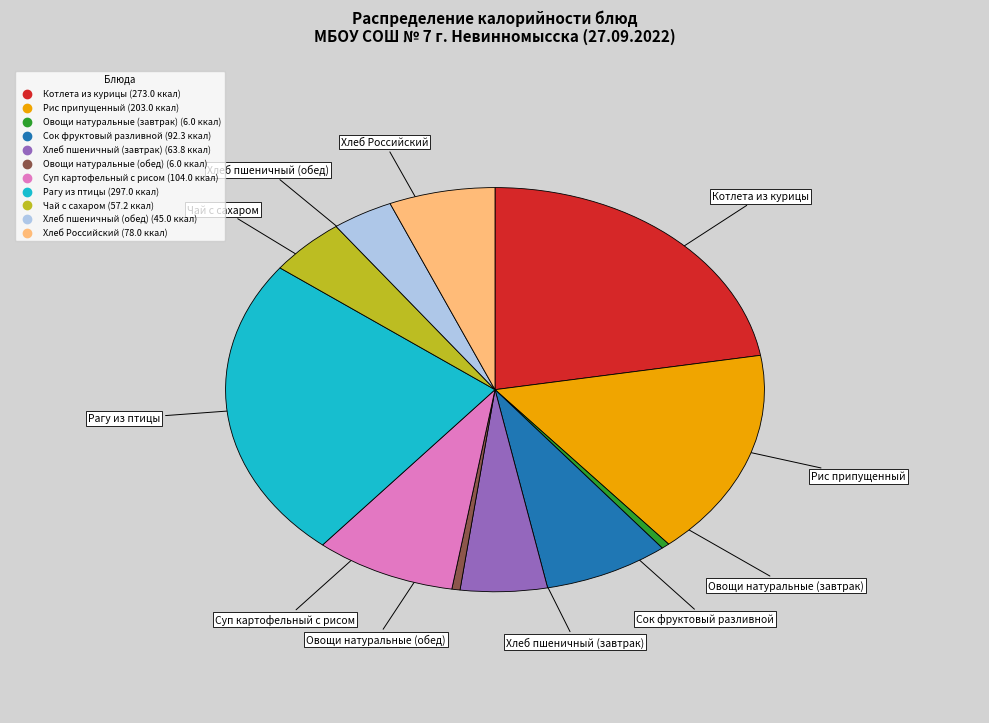

Is Сок фруктовый разливной the majority of the pie?

No